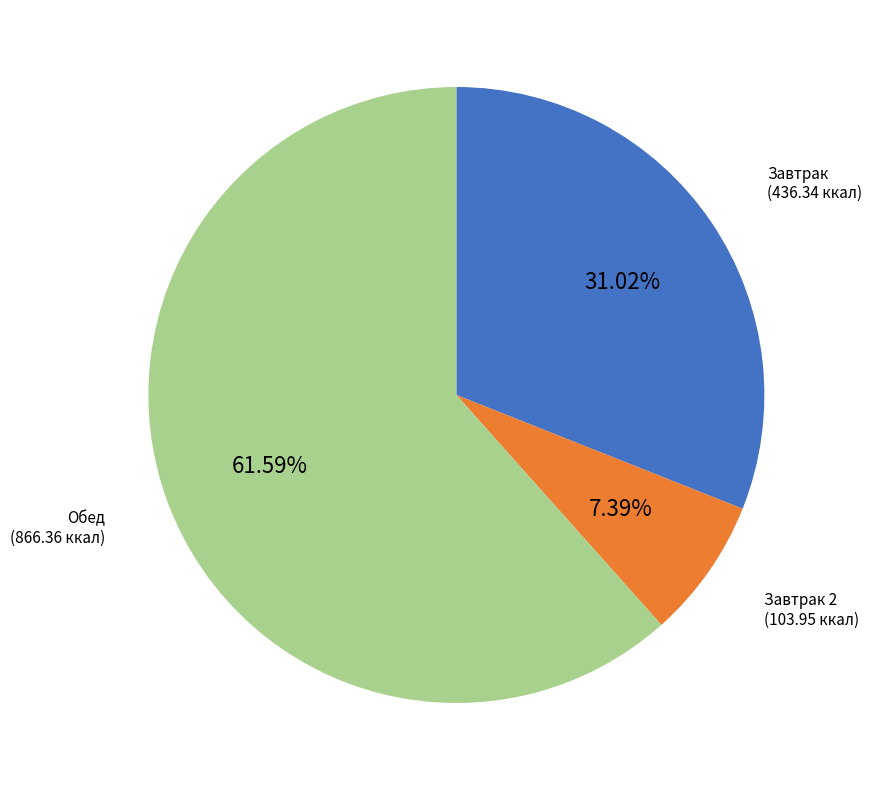

Is there any slice that represents more than half of the pie?

Yes